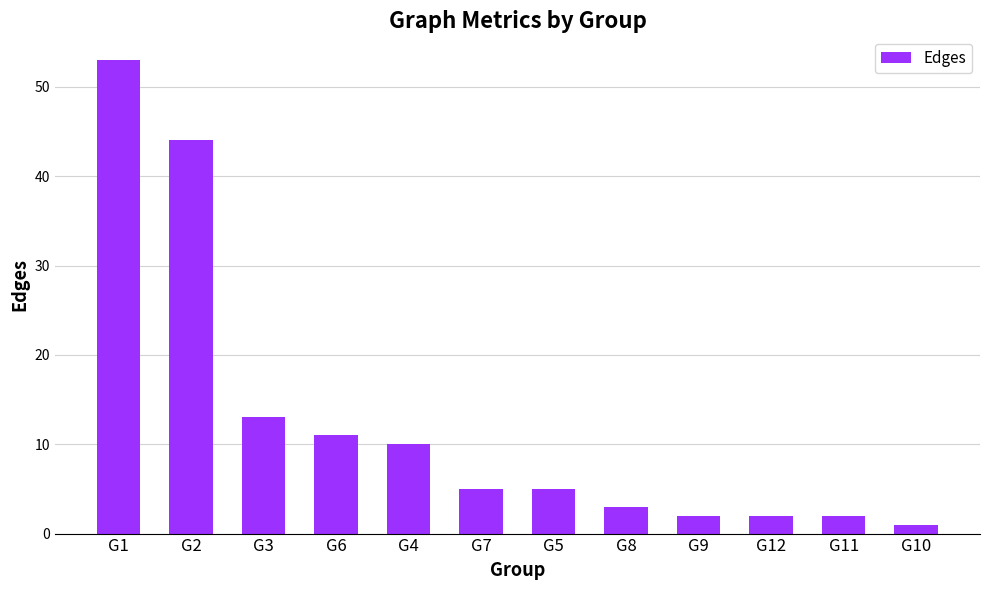

What is the approximate value at G7?

5